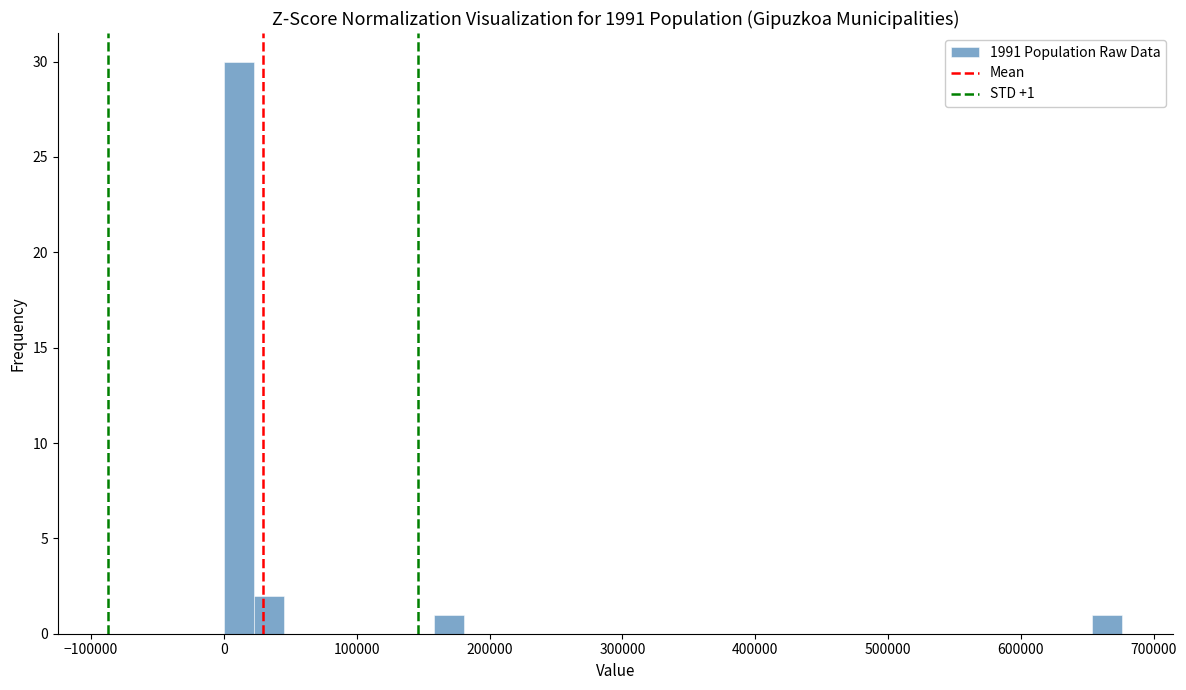

Read against the x-axis, roughly where is the centre of the tallest bar?

10000